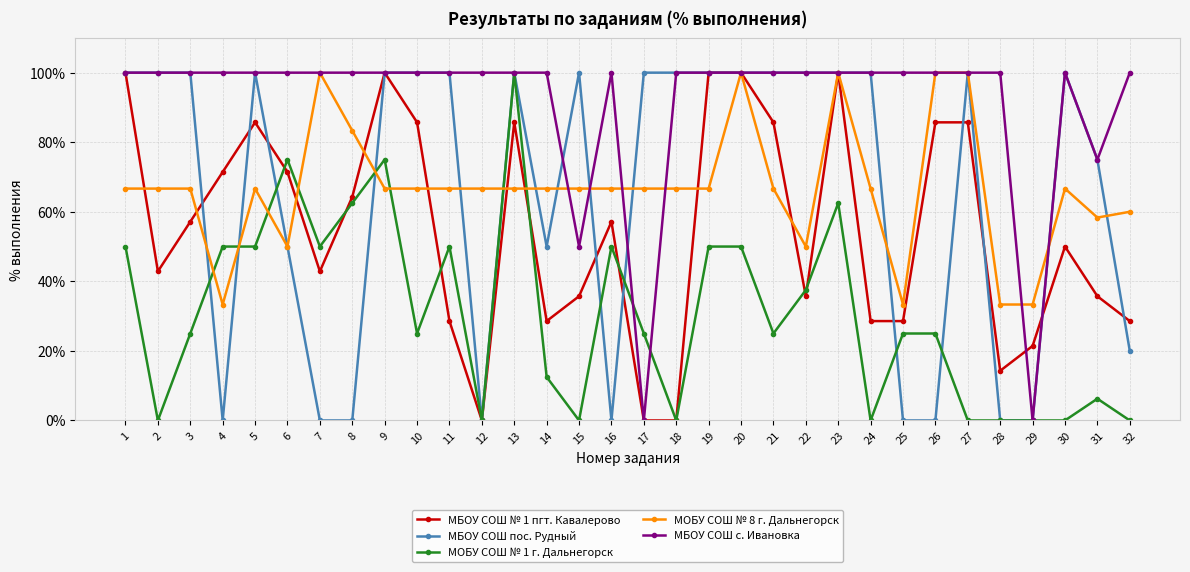

What is the total value across all series at 5?

402.4